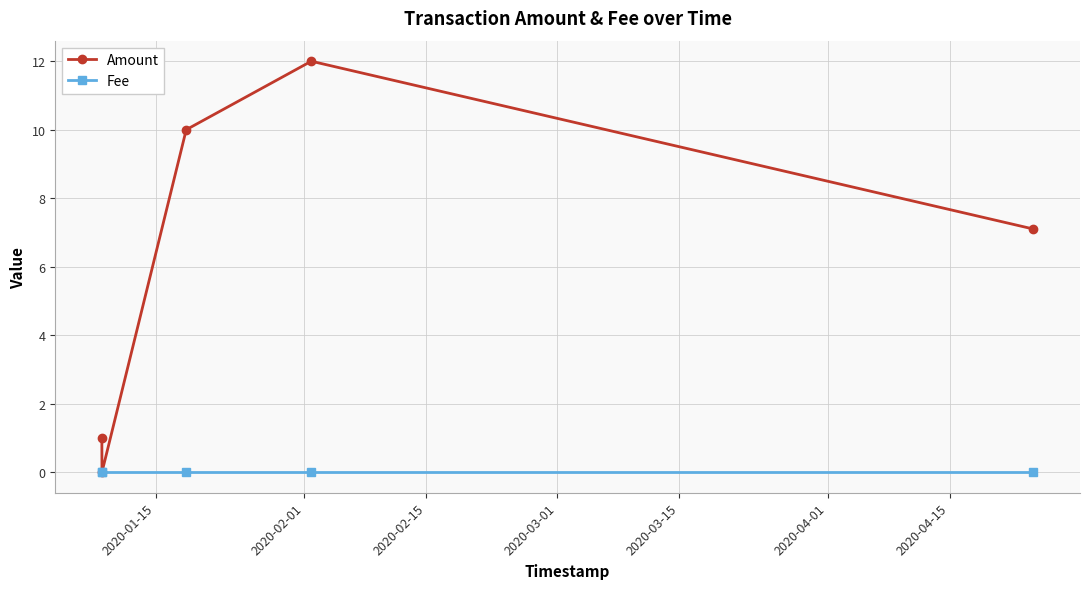

Which series has the largest total across all categories?

Amount